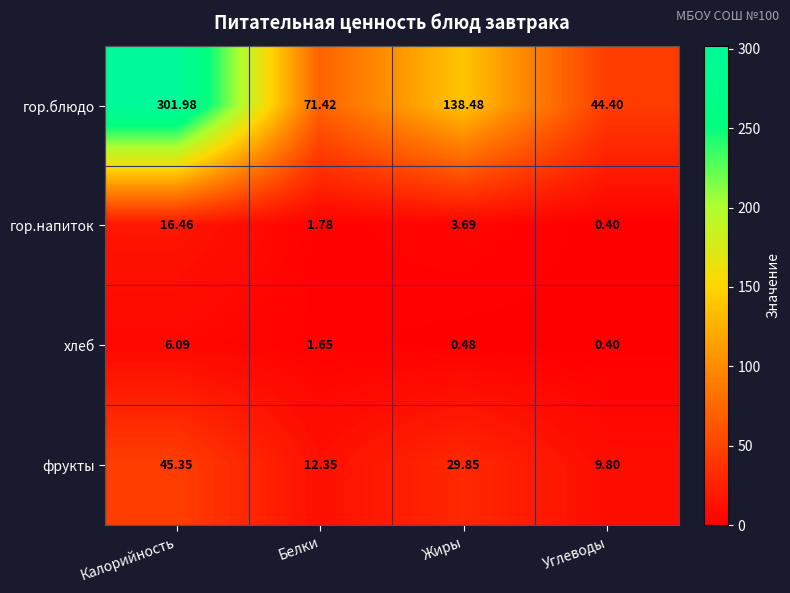

At which category is the sum across all series the highest?

Калорийность